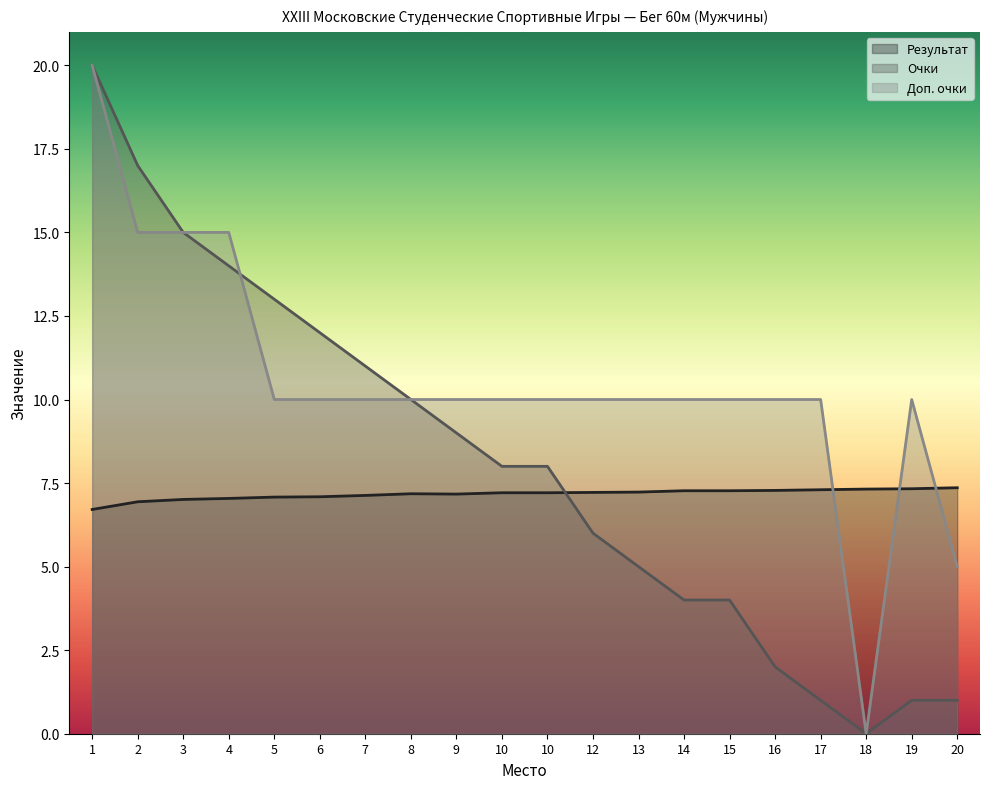

Which series ends up on top after the final intersection of Доп. очки and Результат?

Результат